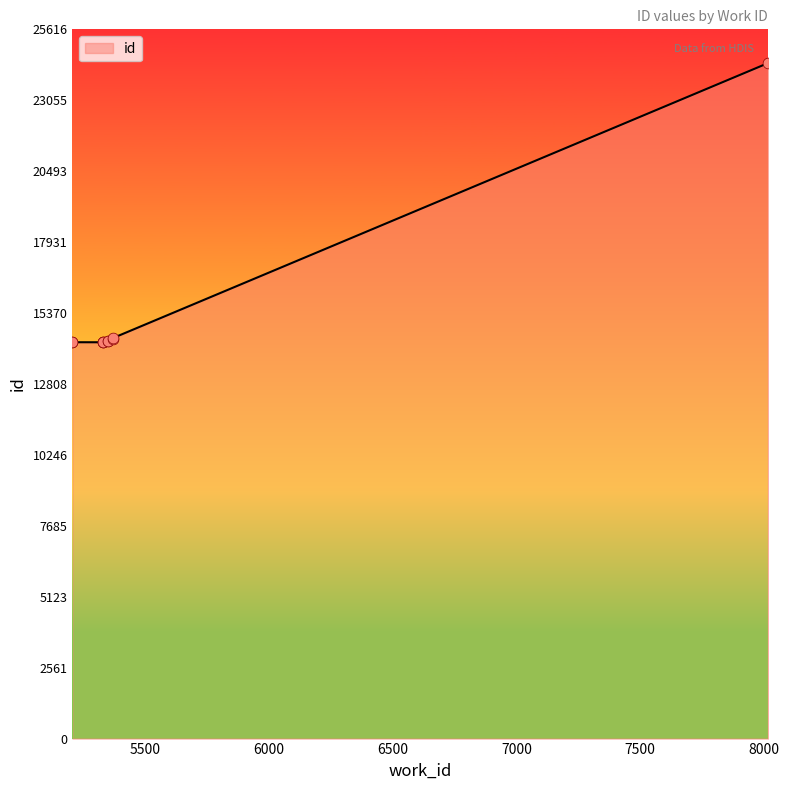

What is the change in value from 5331 to 5371?

+115